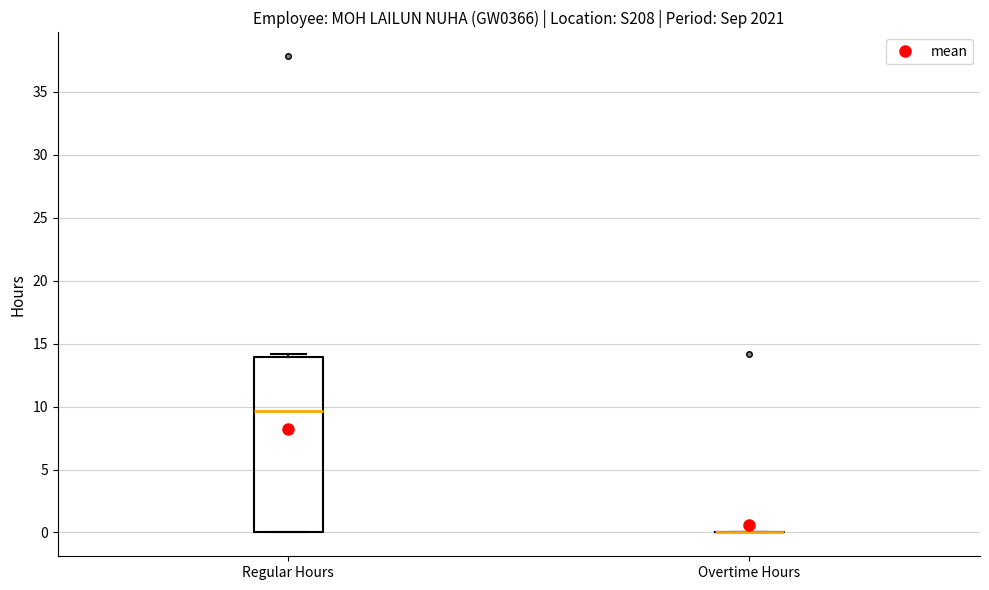

Reading left to right, transcribe this box plot: for each box, give where its median line is, the range the box spans, and where its two whiskers end, as read against the y-axis. The values are not printed on the chart, so give them approximately, as read against the axis.

Regular Hours: median 9.5, box 0.0 to 14.0, whiskers 0.0 to 14.0 (just above the box's upper edge)
Overtime Hours: box collapsed to a line at 0.0, whiskers 0.0 to 0.0